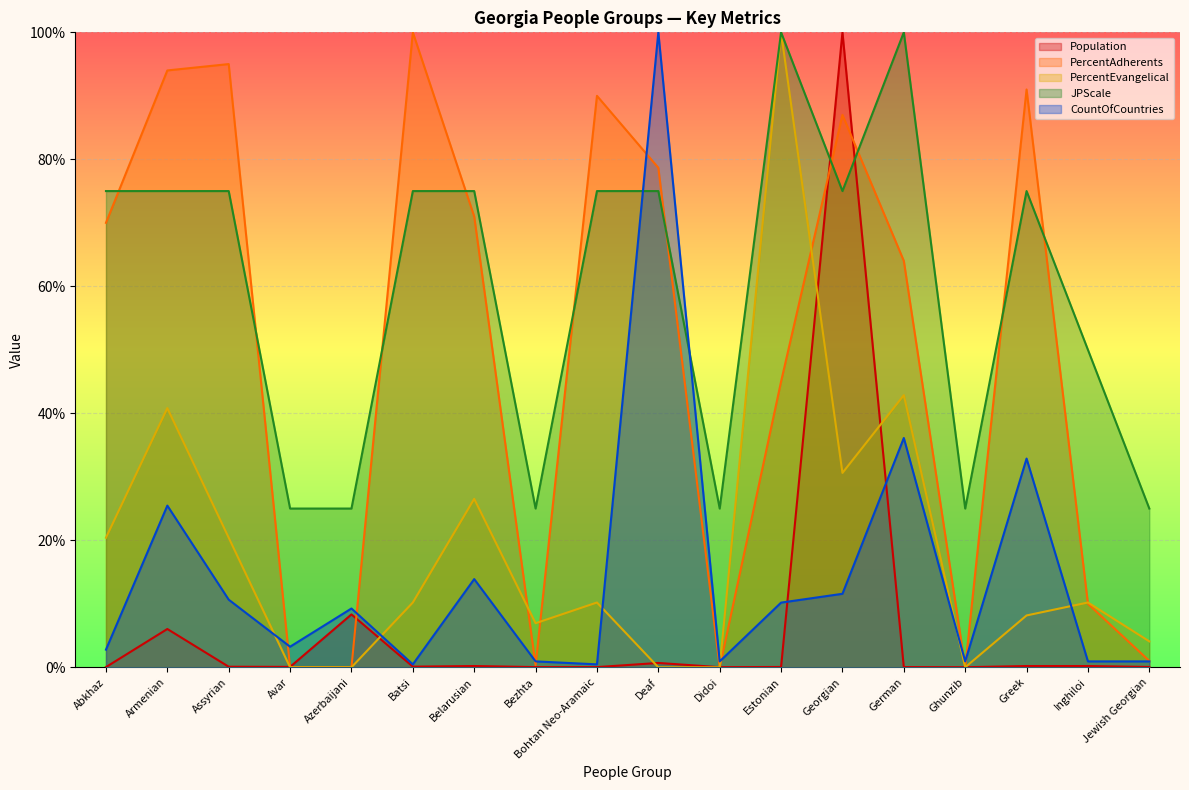

True or false: JPScale and PercentEvangelical intersect in this chart.

False